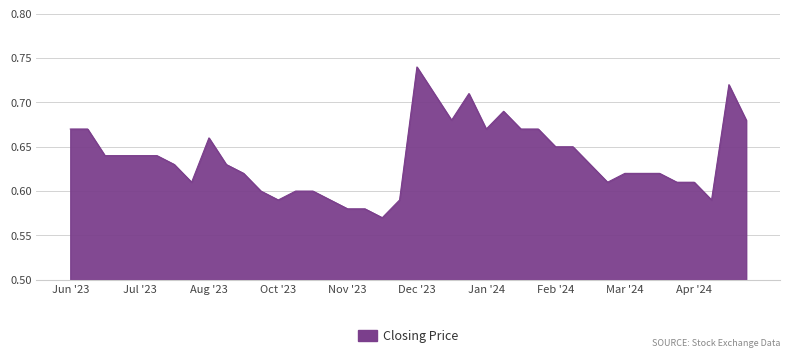

How many lines are shown in the chart?

1